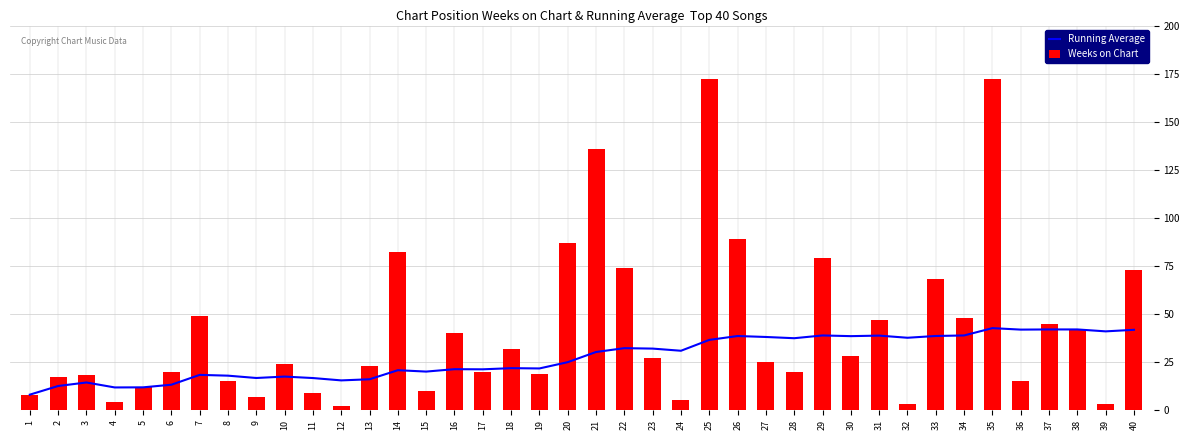

List the series in order of their overall mean, highest first.

Weeks on Chart, Running Average